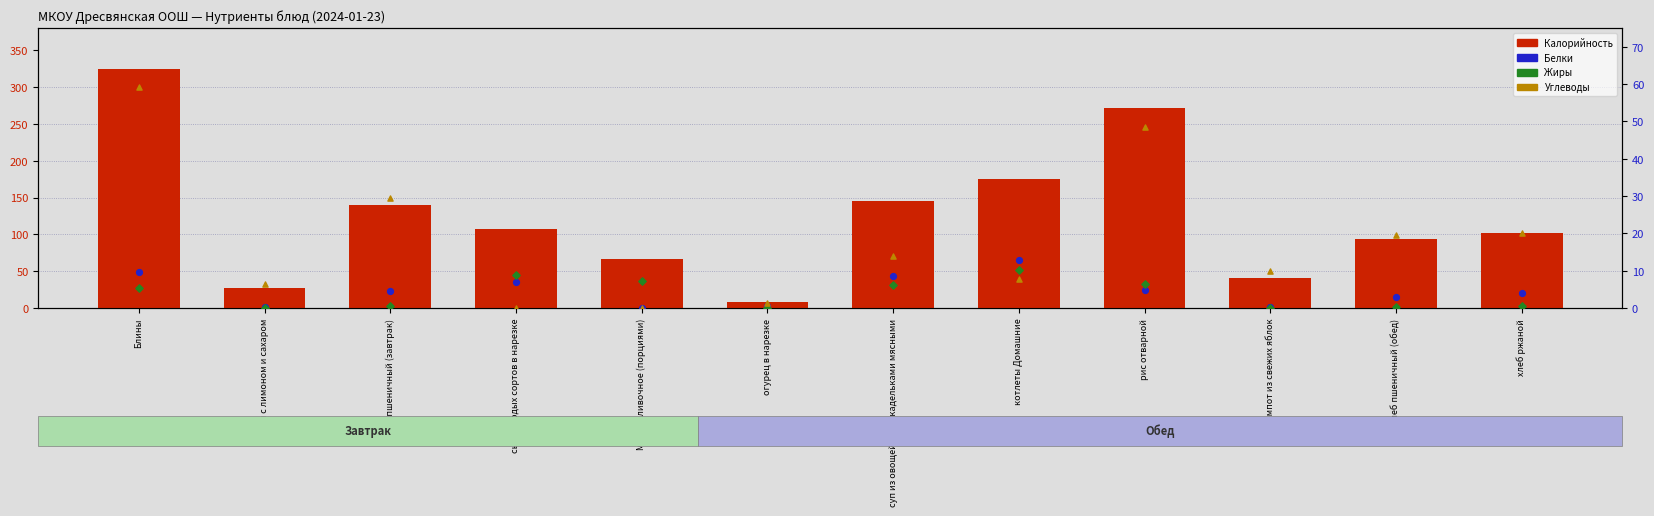

At which category is the sum across all series the highest?

Блины